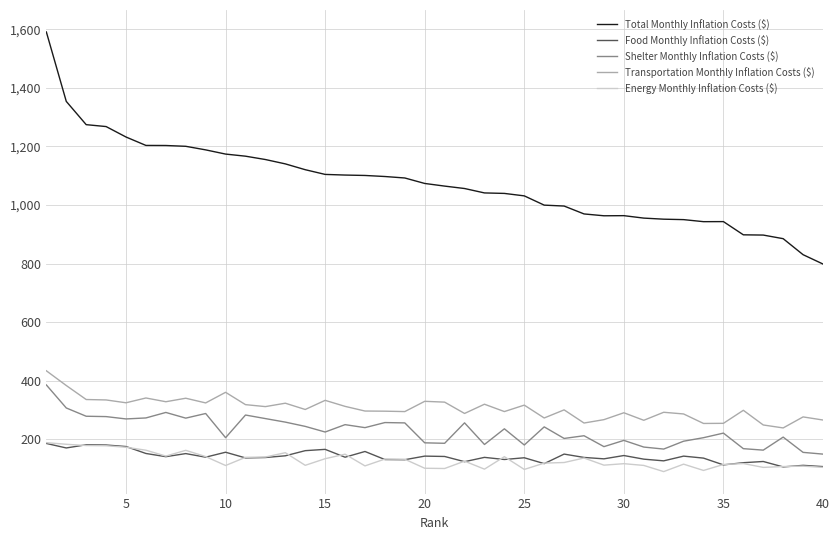

What is the smallest value displayed?

89.2